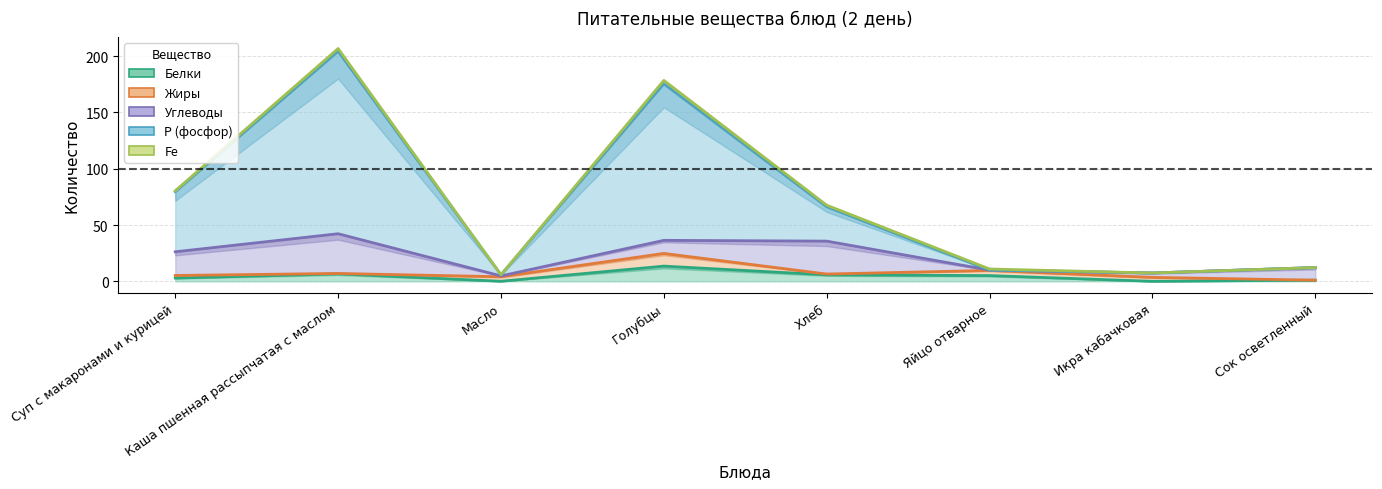

At which category does Углеводы reach its first local valley?

Масло